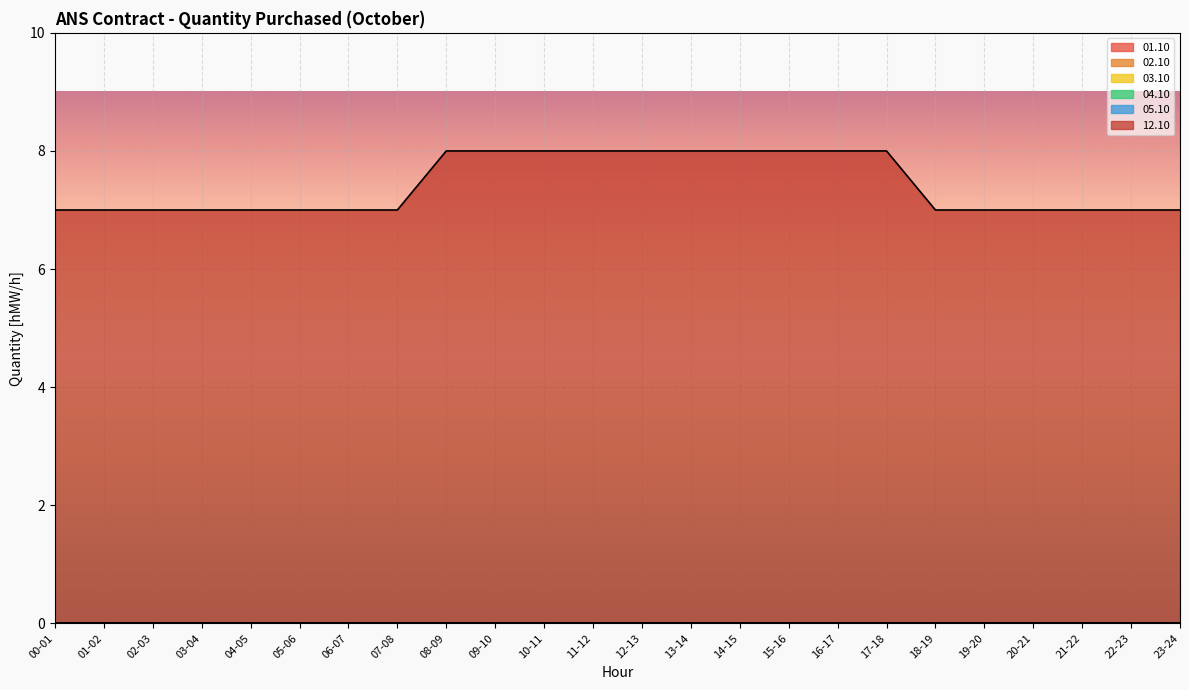

Reading left to right, what are all the values shown in this chart?

01.10: 0	0	0	0	0	0	0	0	0	0	0	0	0	0	0	0	0	0	0	0	0	0	0	0
02.10: 0	0	0	0	0	0	0	0	0	0	0	0	0	0	0	0	0	0	0	0	0	0	0	0
03.10: 0	0	0	0	0	0	0	0	0	0	0	0	0	0	0	0	0	0	0	0	0	0	0	0
04.10: 0	0	0	0	0	0	0	0	0	0	0	0	0	0	0	0	0	0	0	0	0	0	0	0
05.10: 0	0	0	0	0	0	0	0	0	0	0	0	0	0	0	0	0	0	0	0	0	0	0	0
12.10: 7	7	7	7	7	7	7	7	8	8	8	8	8	8	8	8	8	8	7	7	7	7	7	7